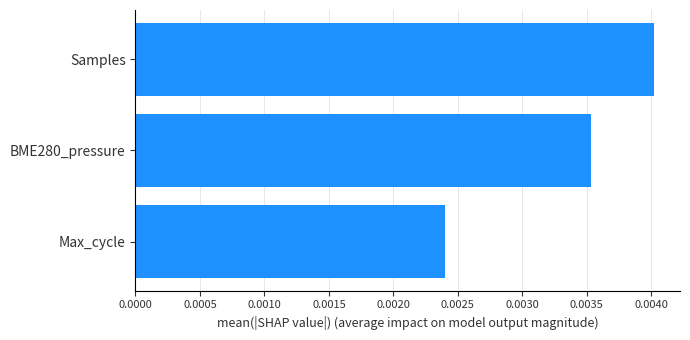

Between Samples and BME280_pressure, which is larger?

Samples